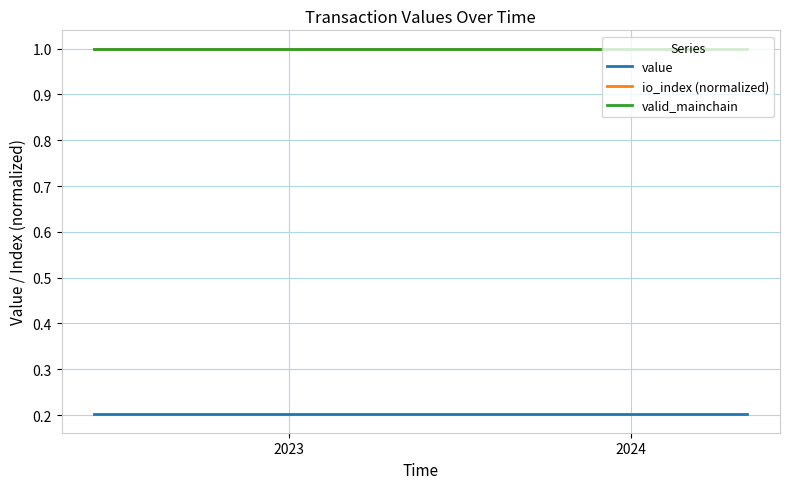

Is this an area chart (filled region under the line)?

No